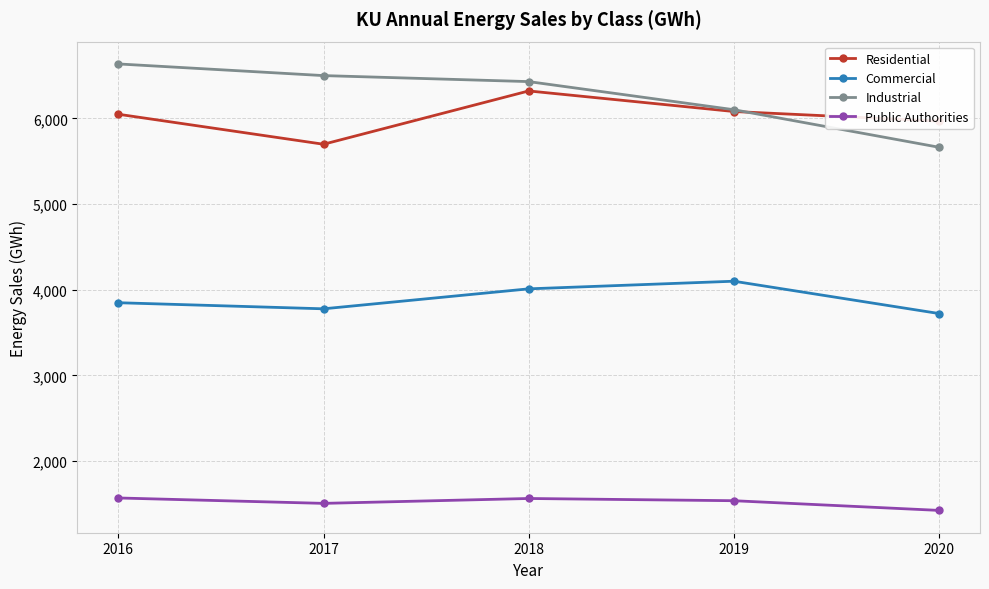

At how many categories does at least one series exceed 4352?

5